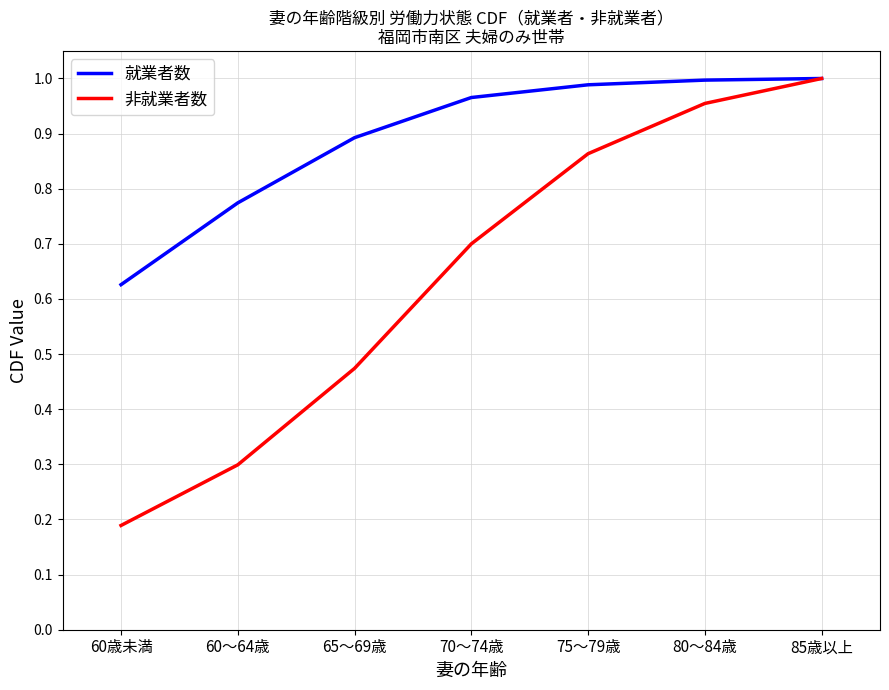

At which label is 非就業者数 closest to 0?

60歳未満